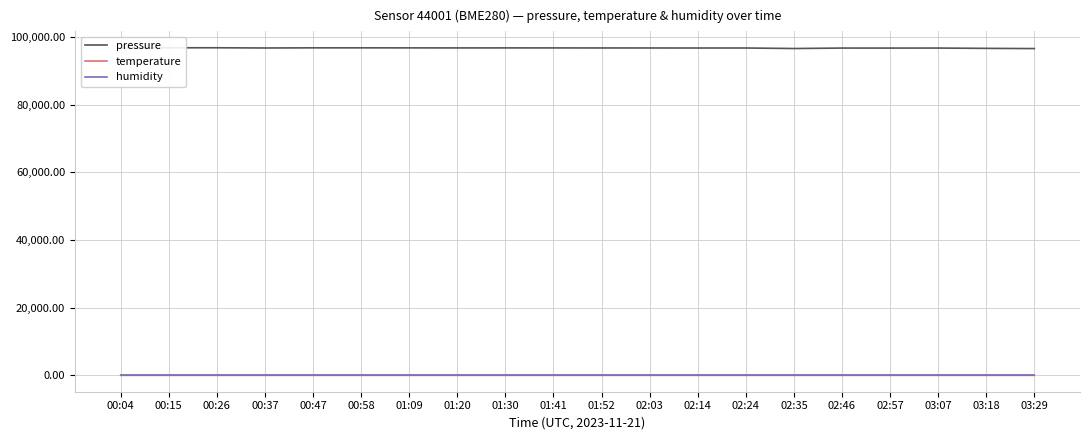

At which label does pressure first exceed 96790?

00:04